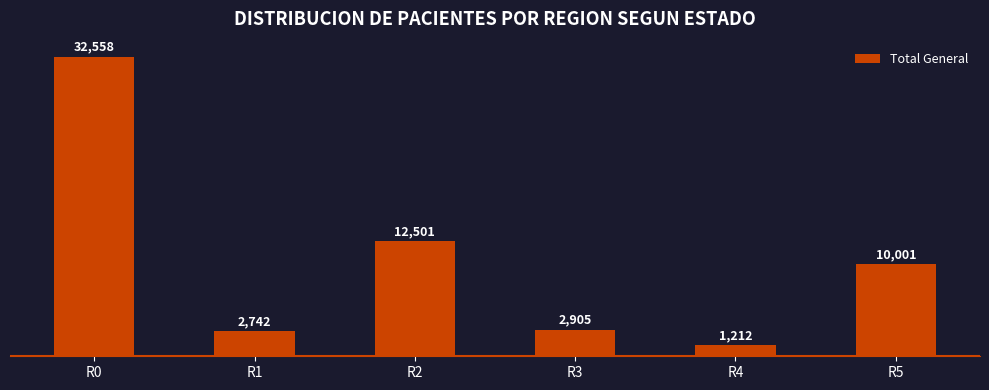

What is the difference between the maximum and minimum values?

31346